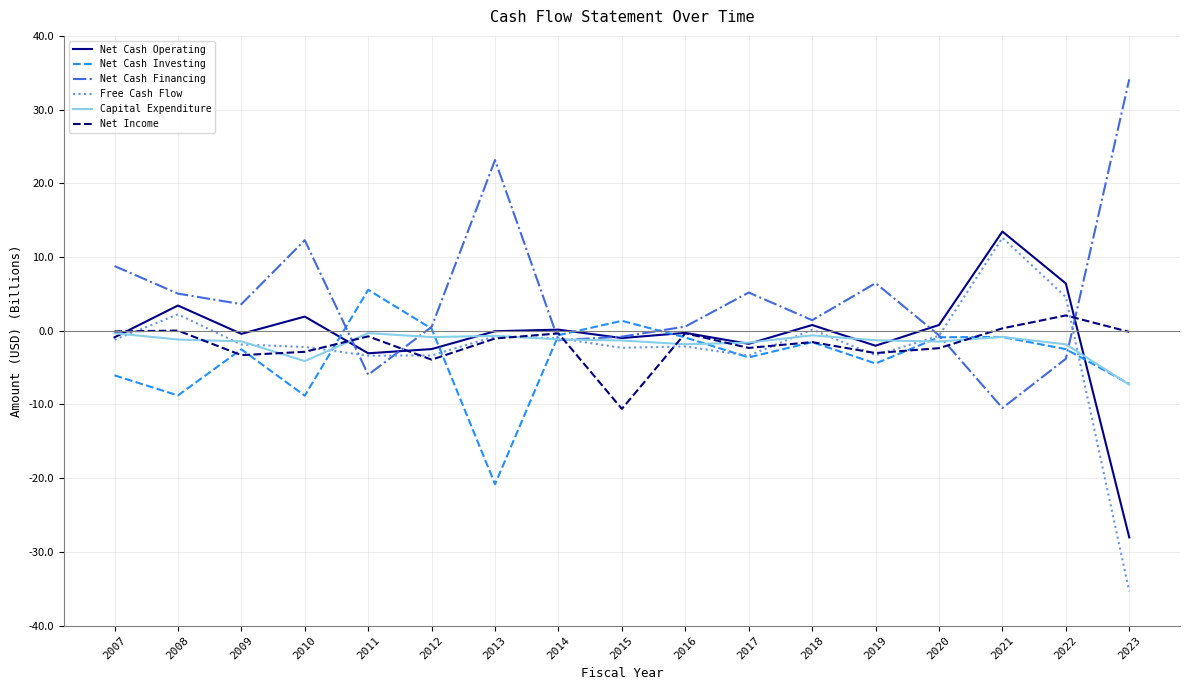

What is the difference between the maximum and minimum values in the Net Income series?

12.7